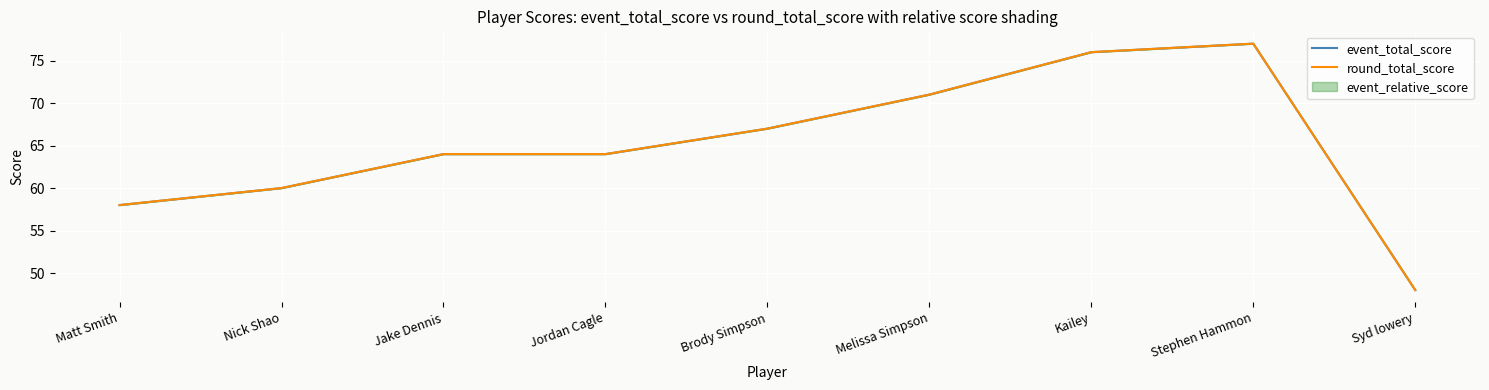

The value of event_total_score at Kailey is 40. True or false?

False